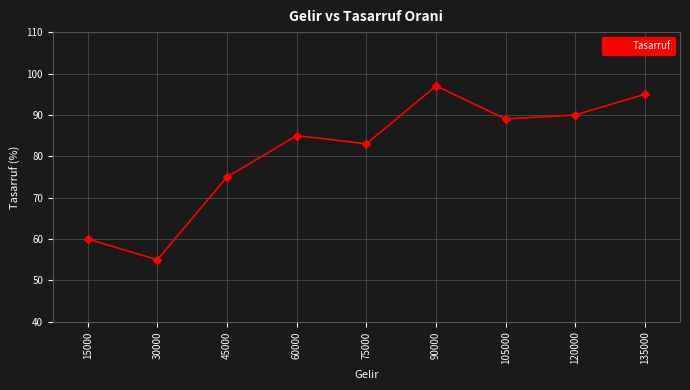

Where is the data nearest to the value 76?

45000